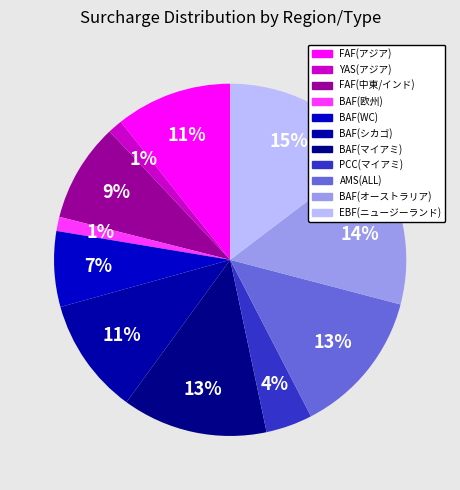

How many slices are in this pie chart?

11